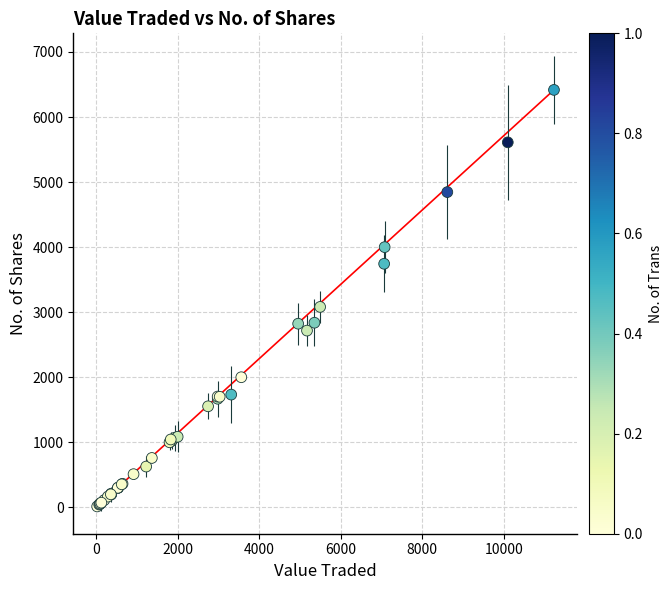

What Y value in the scatter plot is closest to 3215?

3081